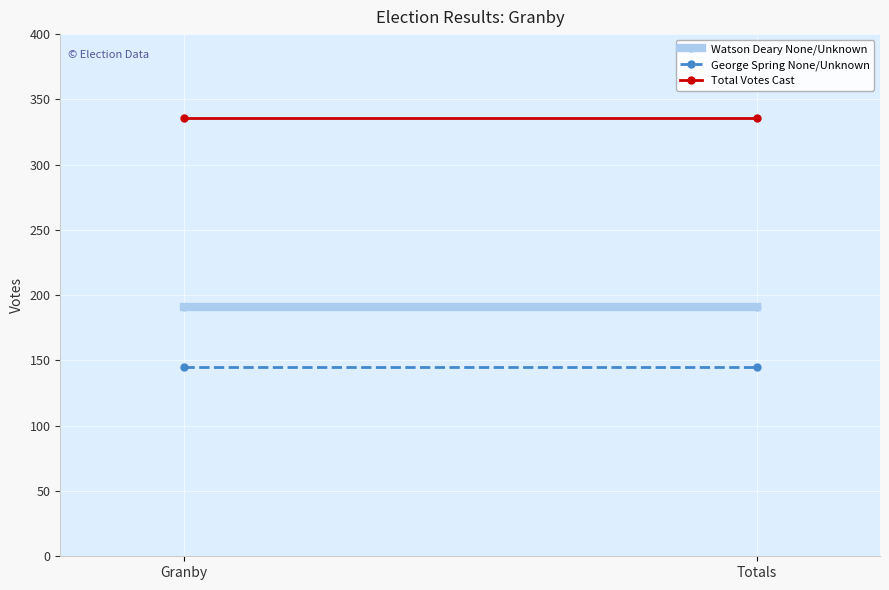

Reading left to right, extract all data points from this chart.

Watson Deary None/Unknown: Granby=191	Totals=191
George Spring None/Unknown: Granby=145	Totals=145
Total Votes Cast: Granby=336	Totals=336